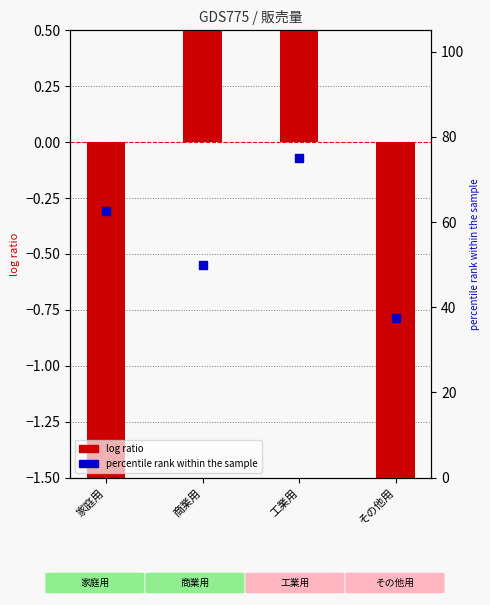

Which series reaches the maximum Y coordinate?

percentile rank within the sample